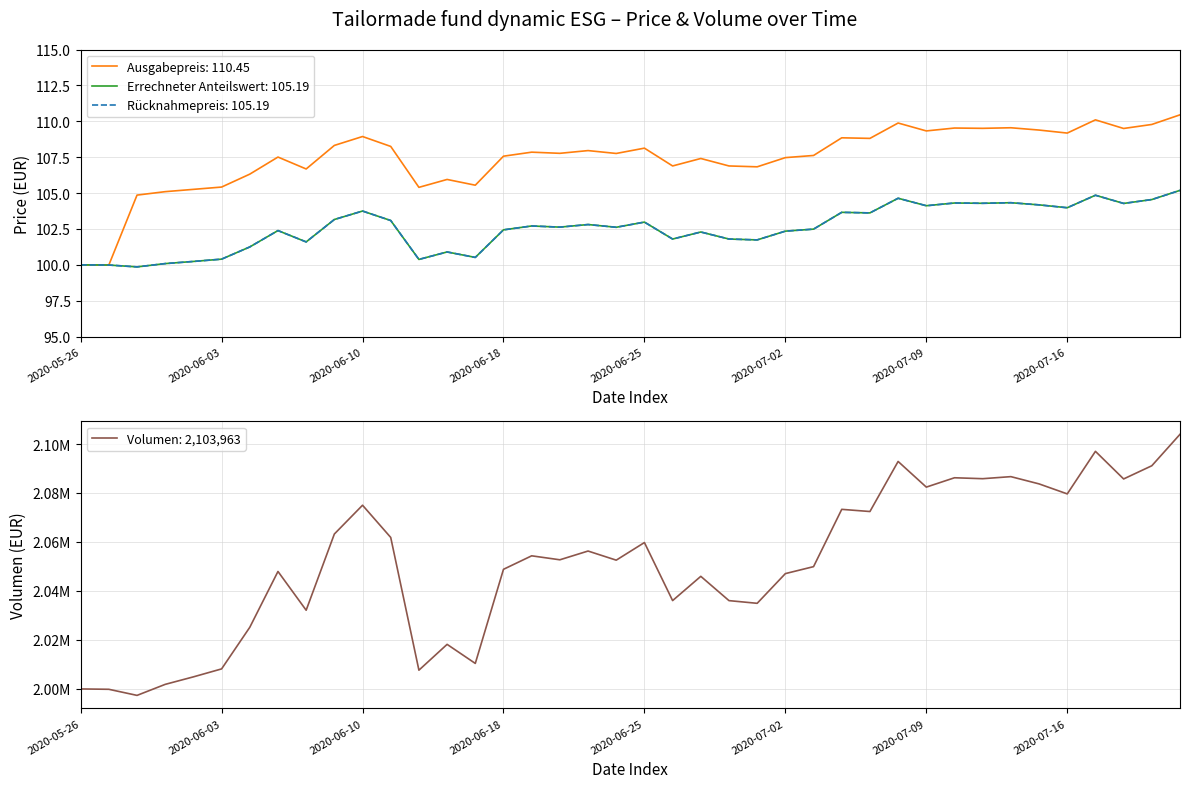

Is the value of Rücknahmepreis at 2020-06-19 greater than the value of Ausgabepreis at 2020-07-03?

No